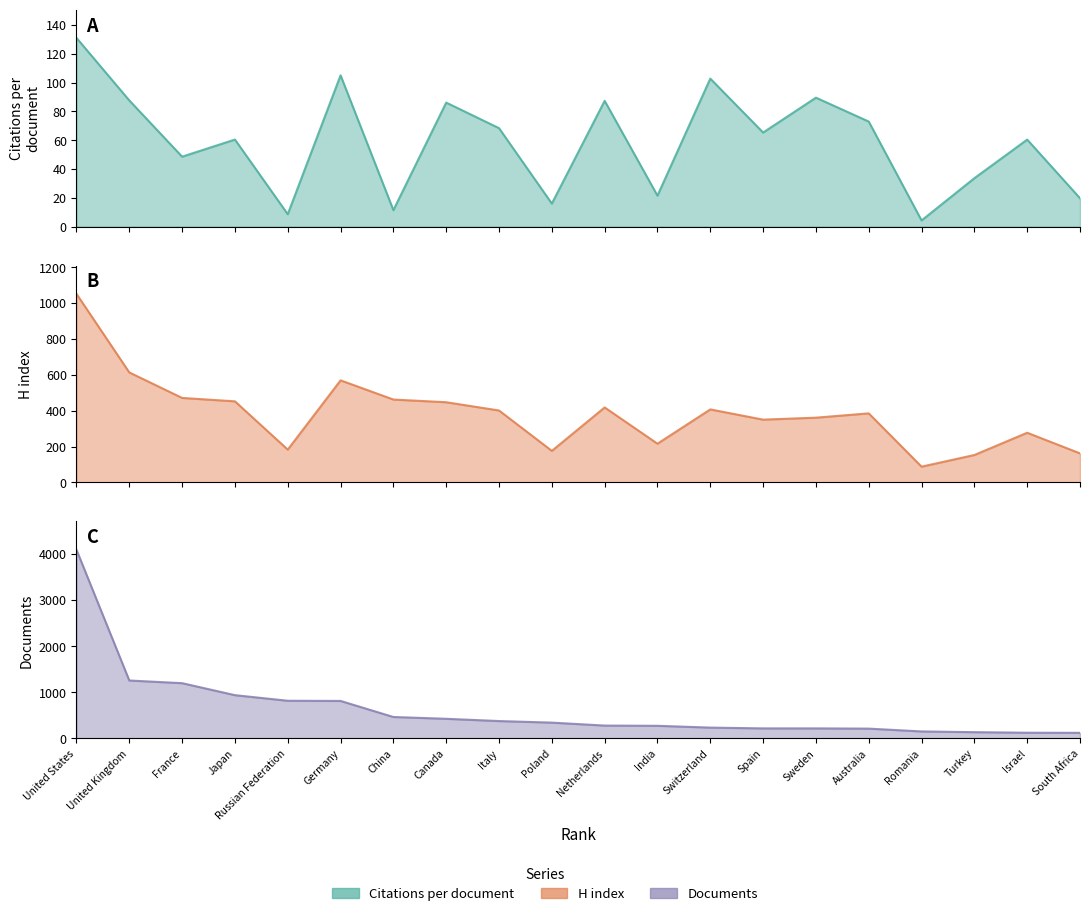

At which category does H index reach its first local valley?

Russian Federation